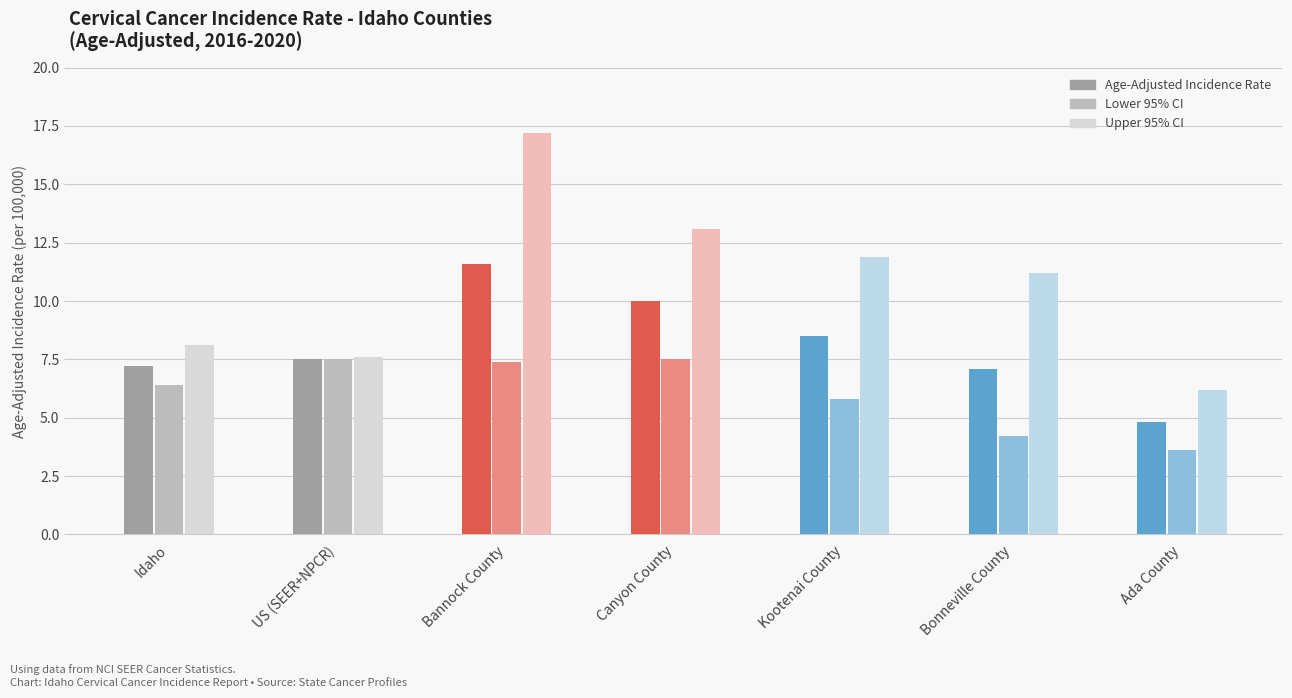

Which series has the largest range (max minus min)?

Upper 95% CI